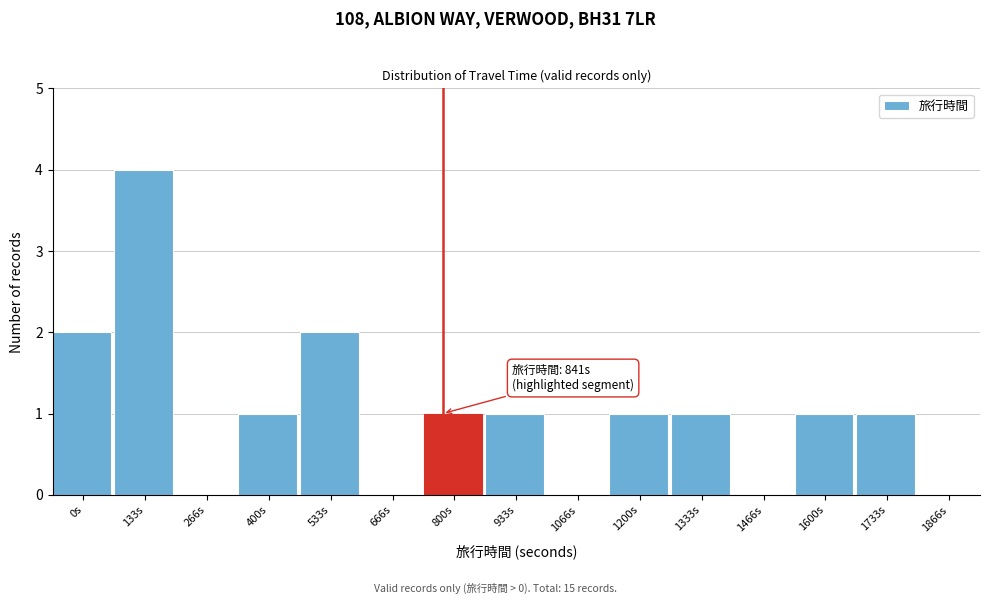

Reading left to right, extract all data points from this chart.

0s=2	133s=4	266s=0	400s=1	533s=2	666s=0	800s=1	933s=1	1066s=0	1200s=1	1333s=1	1466s=0	1600s=1	1733s=1	1866s=0